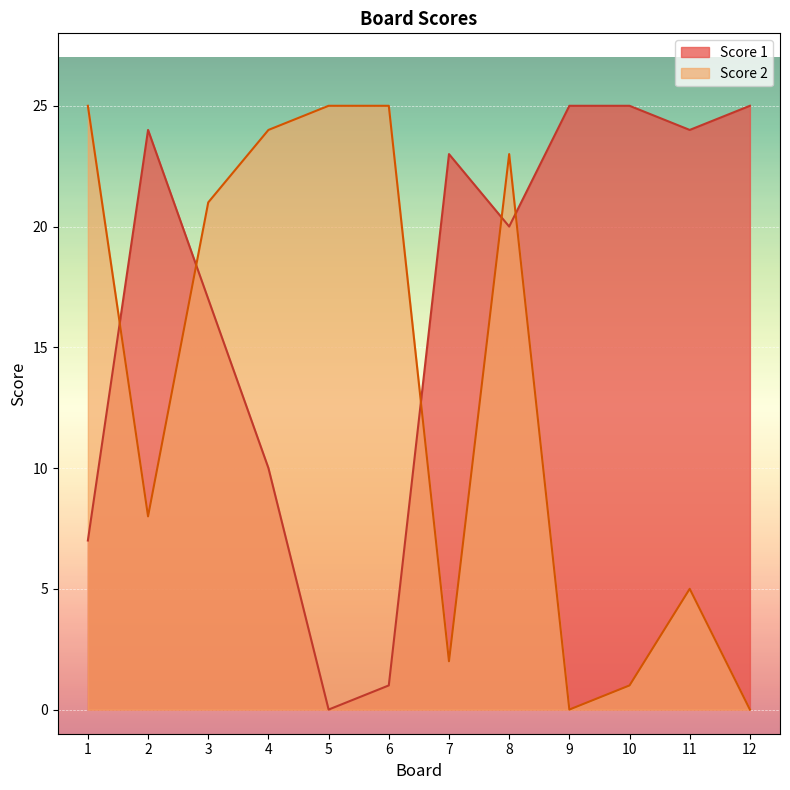

Count the number of data series in this chart.

2